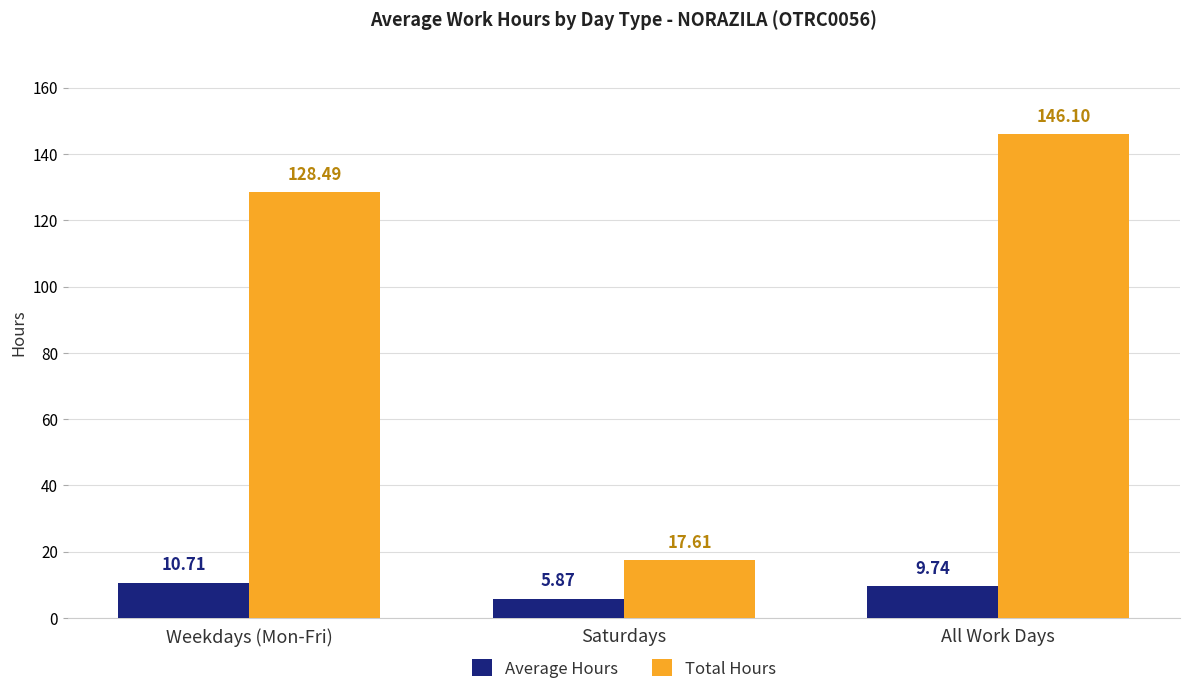

Does the chart contain stacked bars?

No